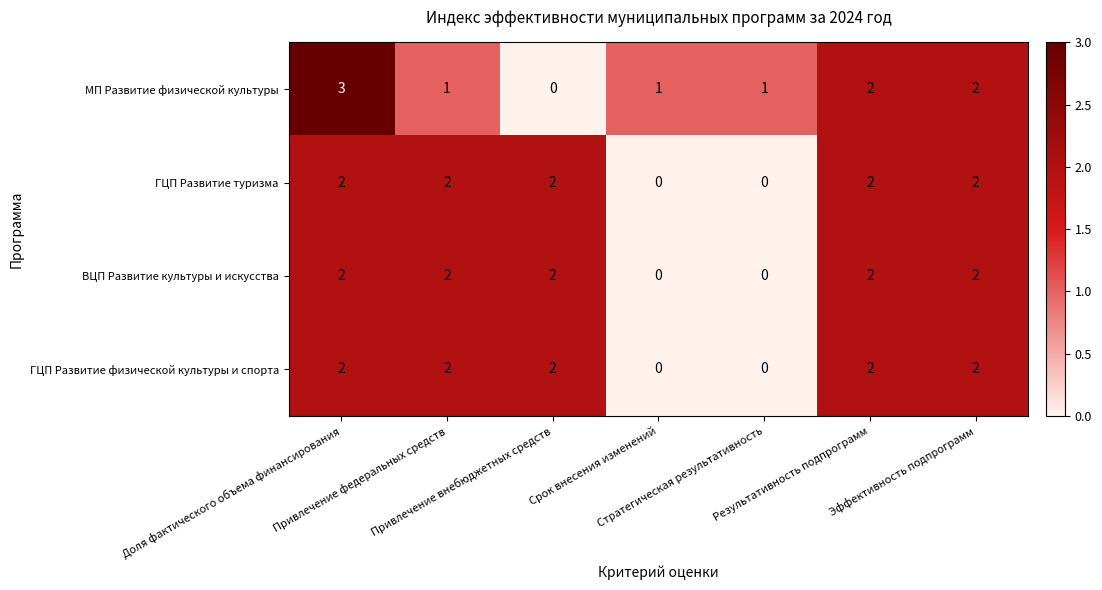

How many ГЦП Развитие физической культуры и спорта values are between 0 and 2?

7